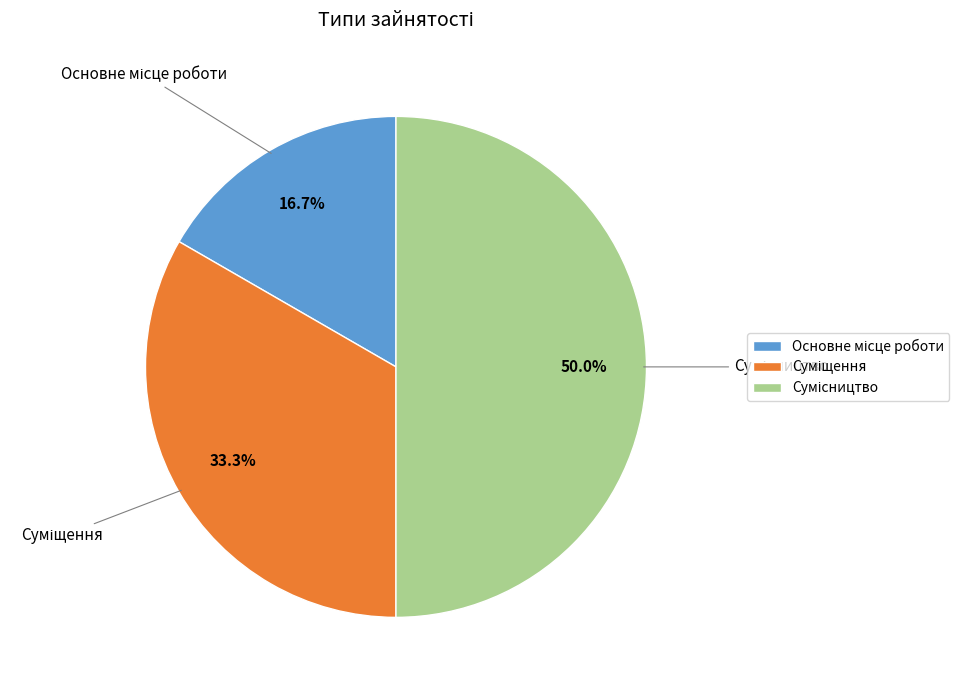

Is Суміщення the majority of the pie?

No